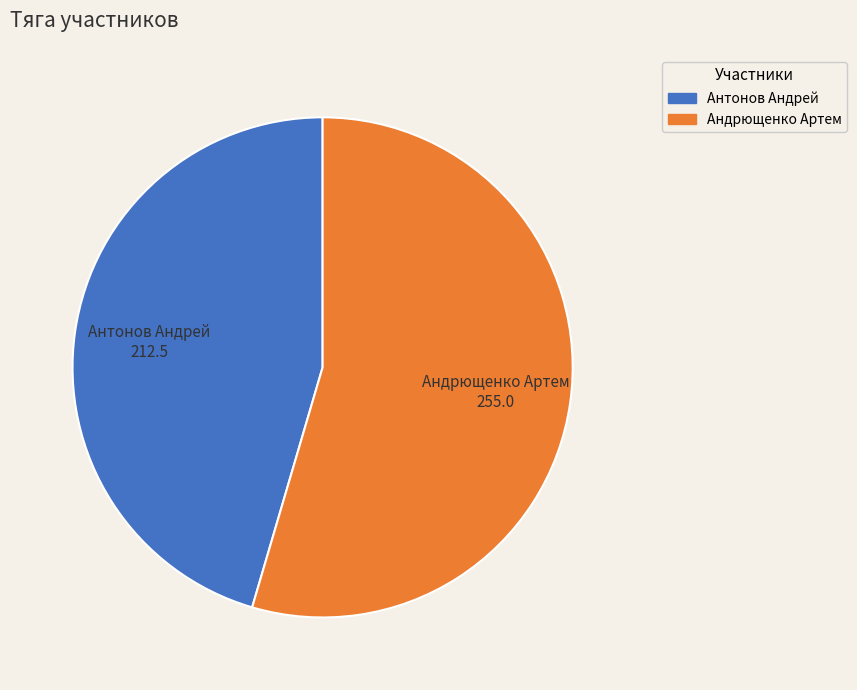

Combined, do Антонов Андрей and Андрющенко Артем account for over 50%?

Yes